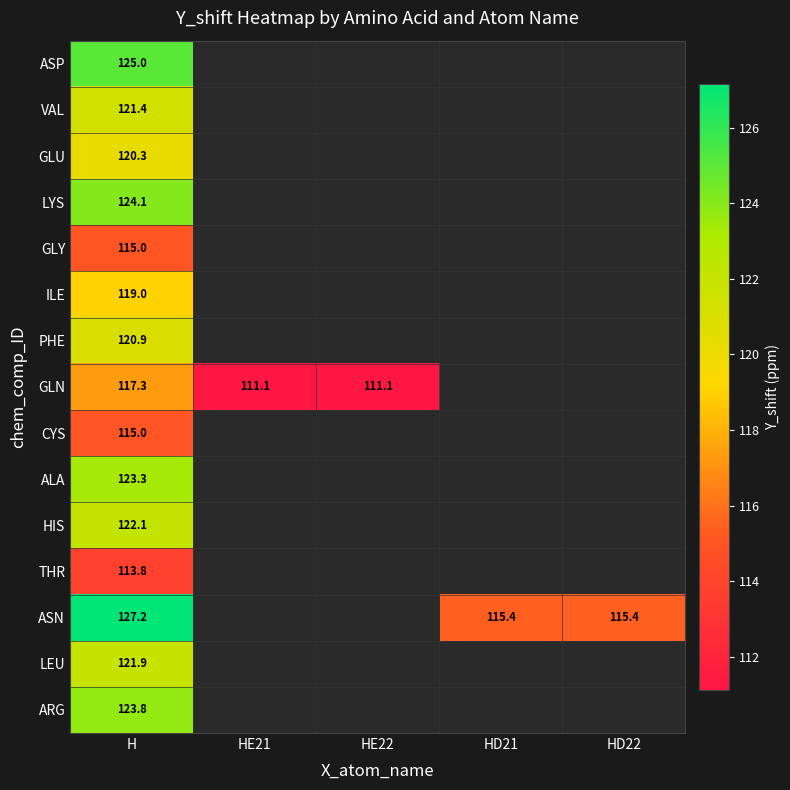

Which category has the highest value across all series?

H